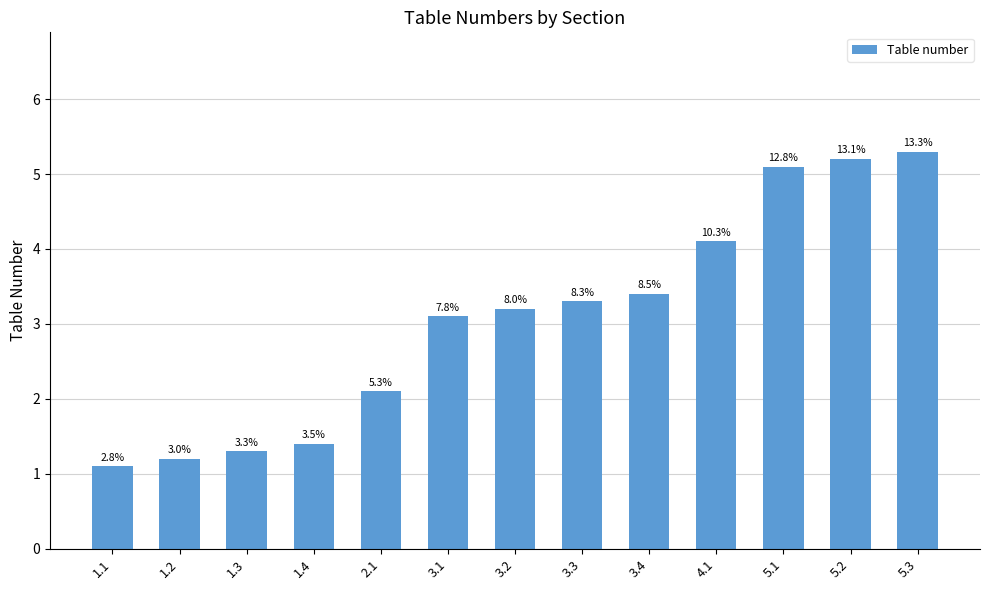

The chart shows a value of 5.2 at 5.2. True or false?

True